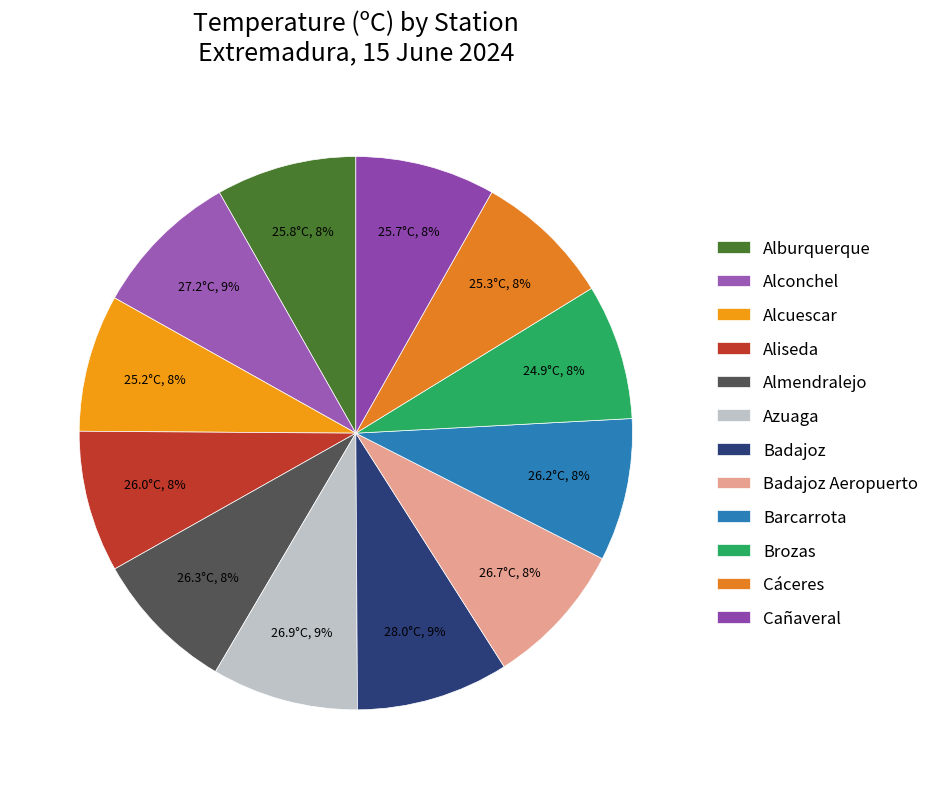

How many slices are in this pie chart?

12